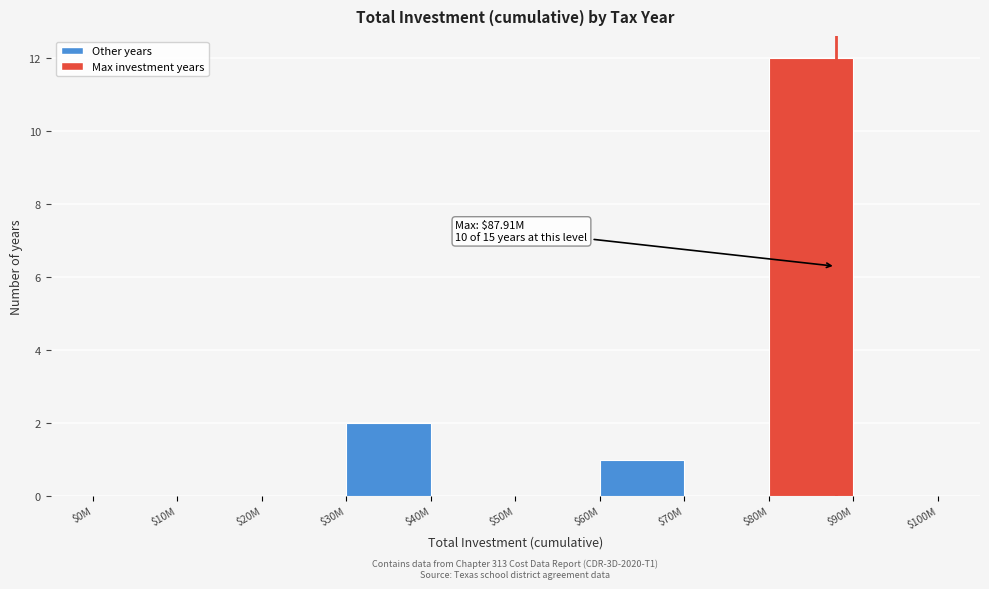

Where is the data nearest to the value 6?

$30M